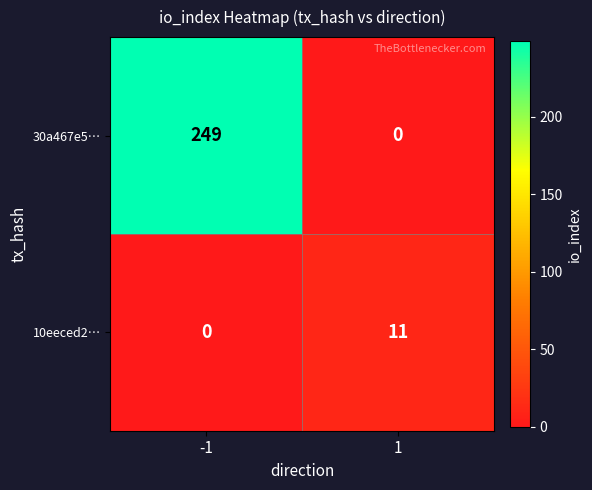

At 1, list the series in order from largest to smallest.

10eeced2…, 30a467e5…